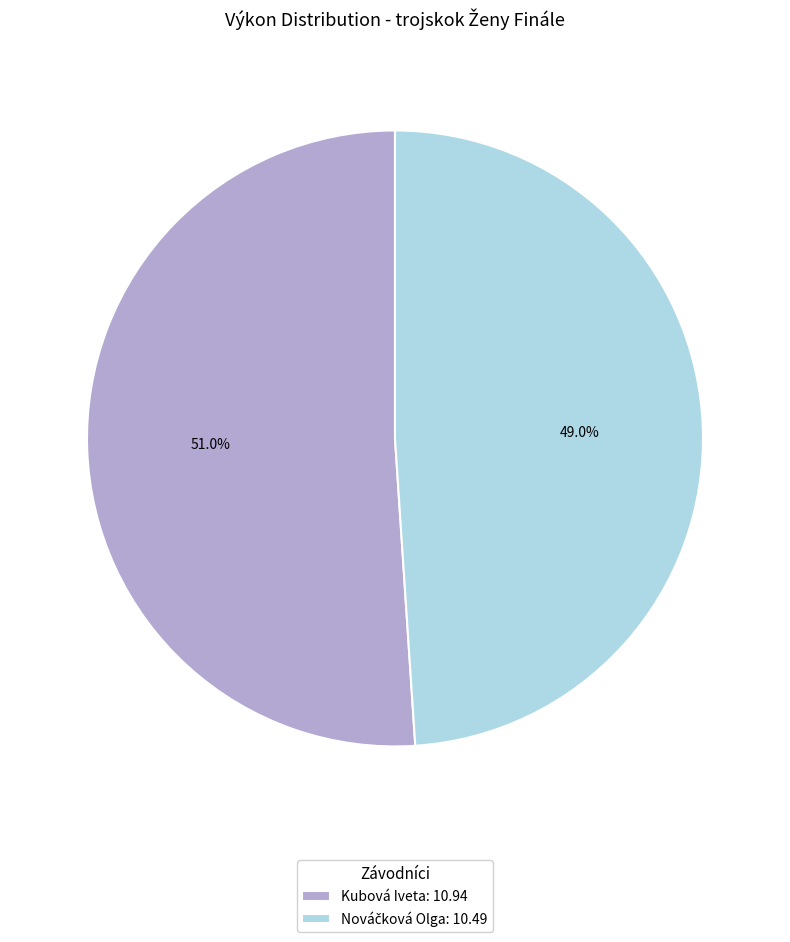

How much of the chart is everything except Kubová Iveta: 10.94?

49.0%